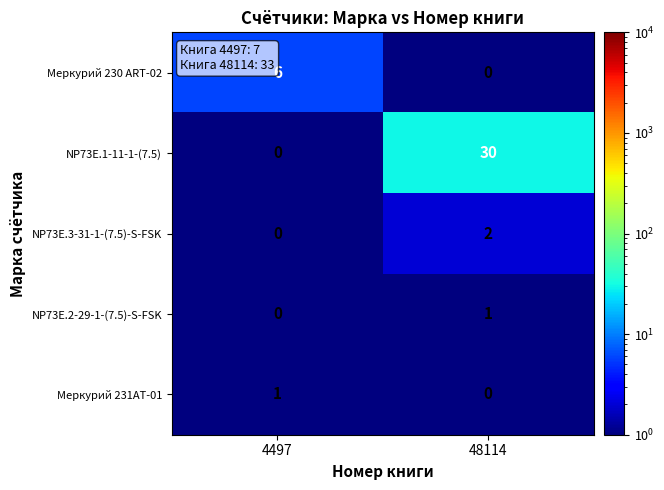

Reading left to right, what are all the values shown in this chart?

Меркурий 230 ART-02: 6	0
NP73E.1-11-1-(7.5): 0	30
NP73E.3-31-1-(7.5)-S-FSK: 0	2
NP73E.2-29-1-(7.5)-S-FSK: 0	1
Меркурий 231АТ-01: 1	0